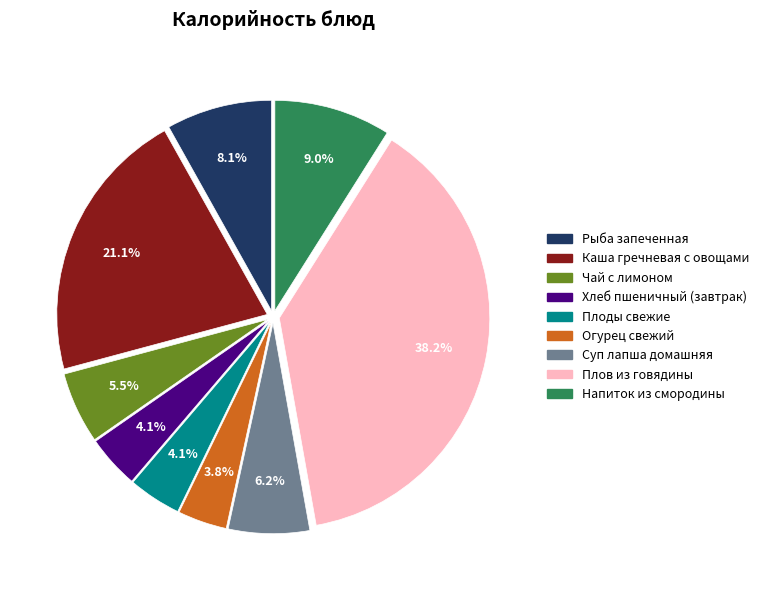

Is there any slice that represents more than half of the pie?

No